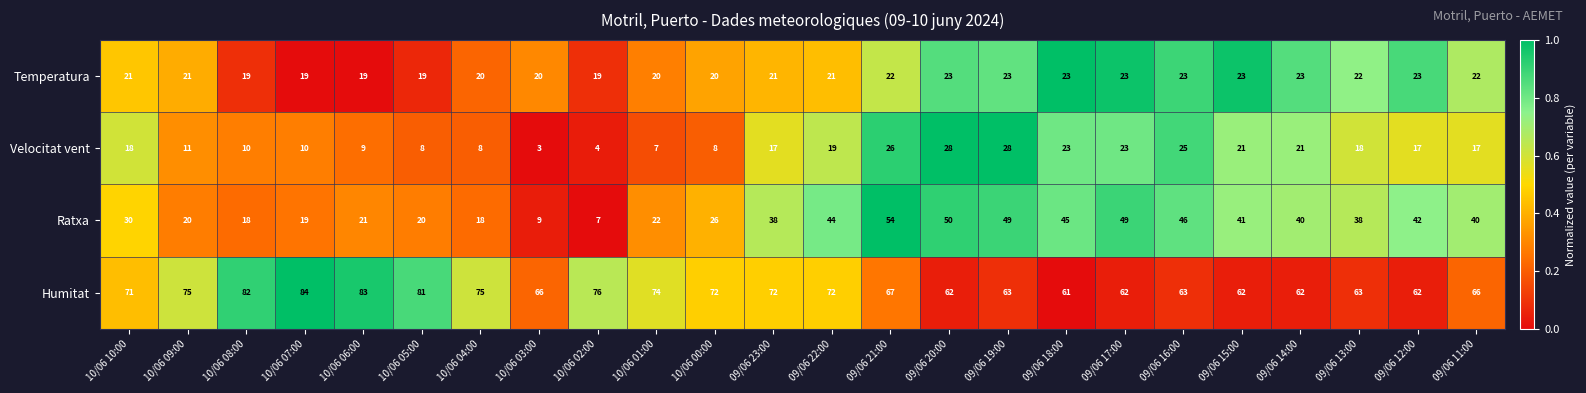

The Velocitat vent series shows 8 at 10/06 00:00. True or false?

True